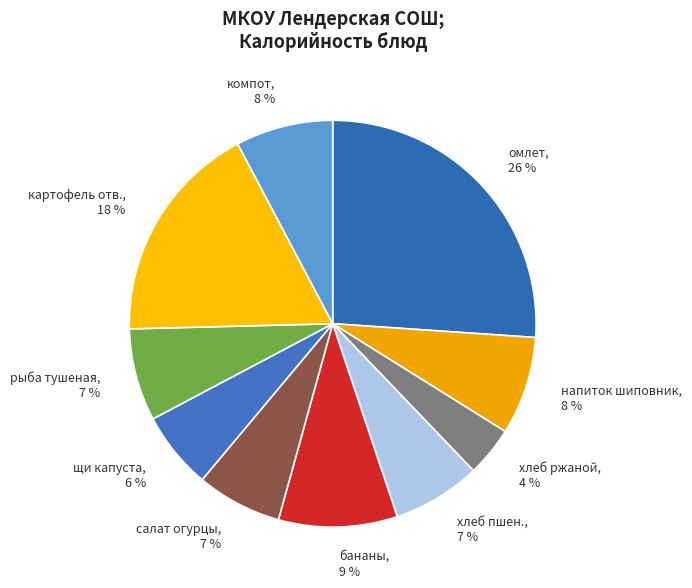

Count the number of slices in the pie.

10